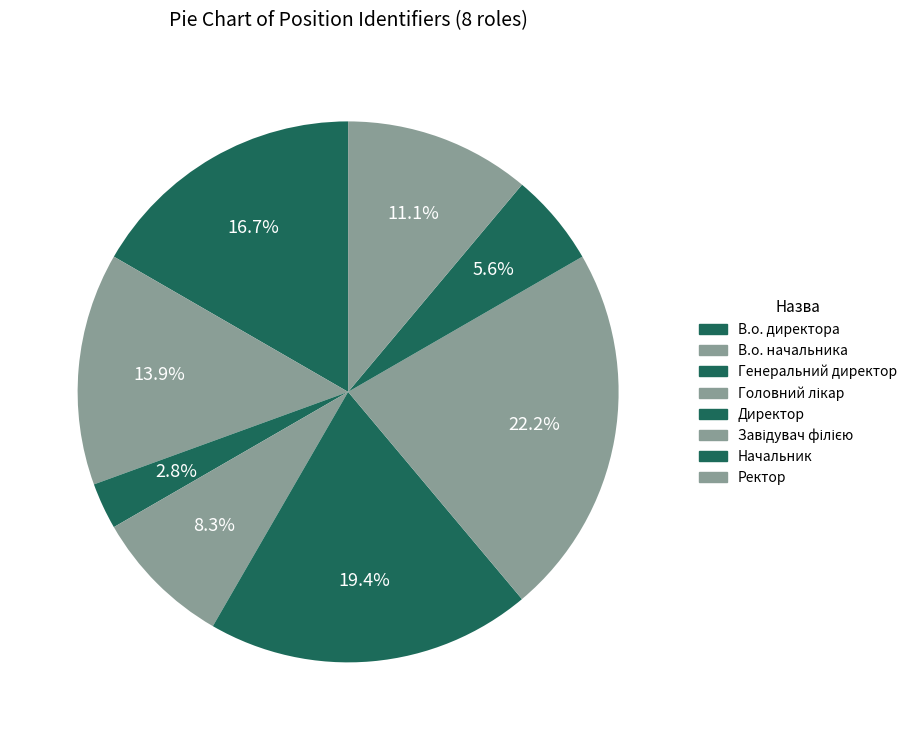

What is the smallest slice in the pie chart?

Генеральний директор